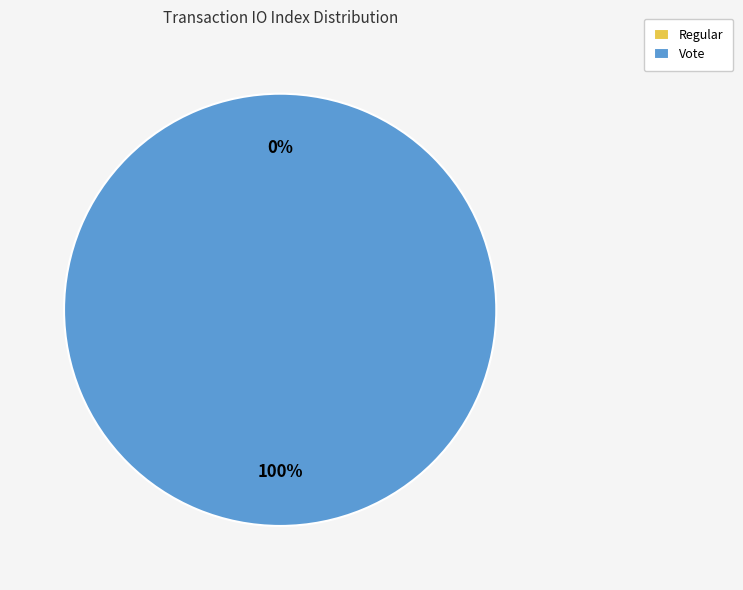

Do Regular and Vote together represent more than half of the pie?

Yes